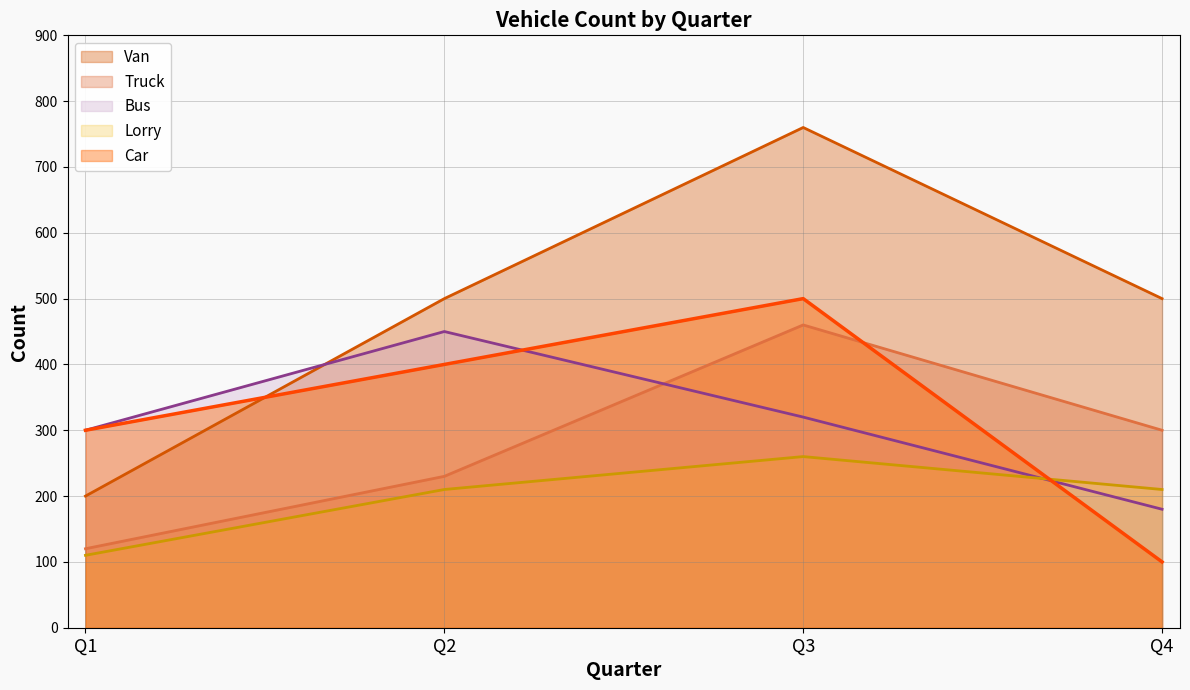

Where is the first local maximum for Lorry?

Q3